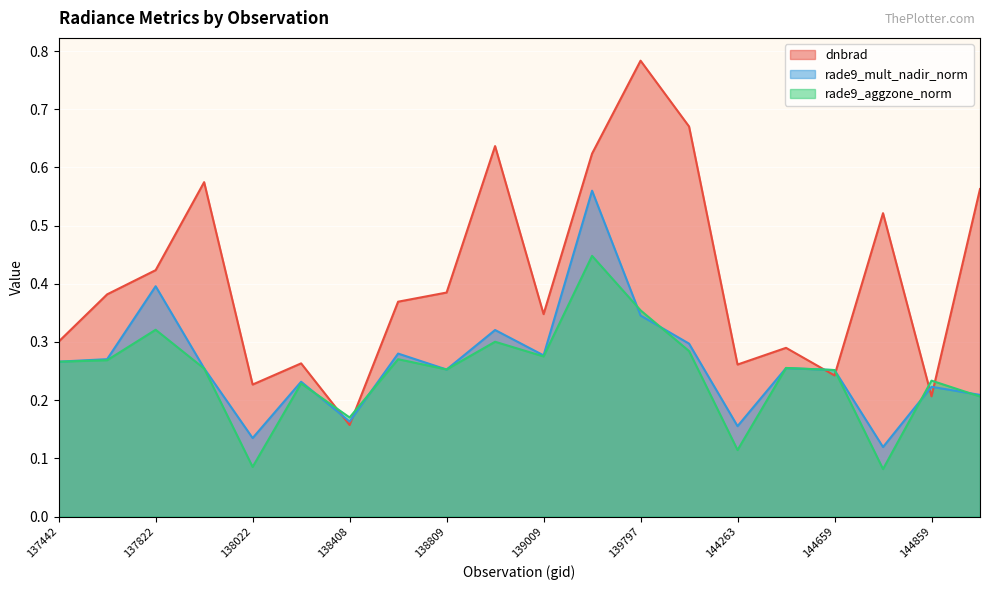

At which category is the sum across all series the highest?

139783